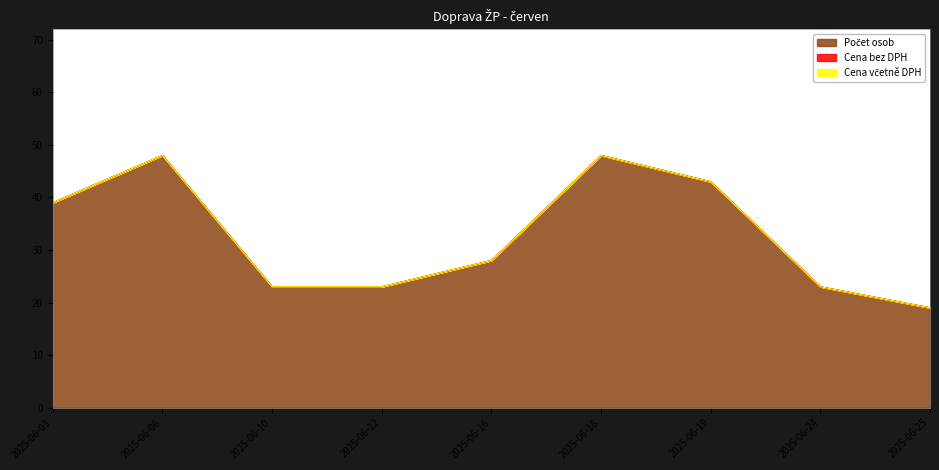

Which has a higher value, 2025-06-24 or 2025-06-12?

2025-06-24